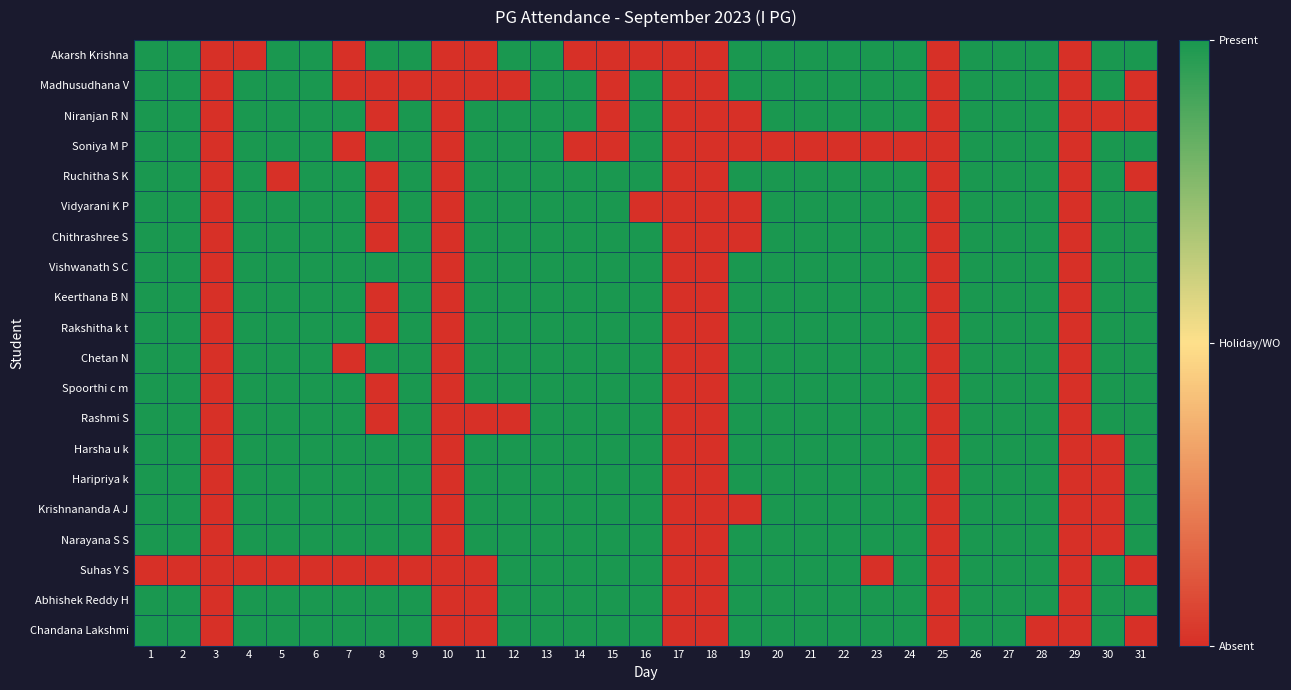

At 11, list the series in order from largest to smallest.

Niranjan R N, Soniya M P, Ruchitha S K, Vidyarani K P, Chithrashree S, Vishwanath S C, Keerthana B N, Rakshitha k t, Chetan N, Spoorthi c m, Harsha u k, Haripriya k, Krishnananda A J, Narayana S S, Akarsh Krishna, Madhusudhana V, Rashmi S, Suhas Y S, Abhishek Reddy H, Chandana Lakshmi